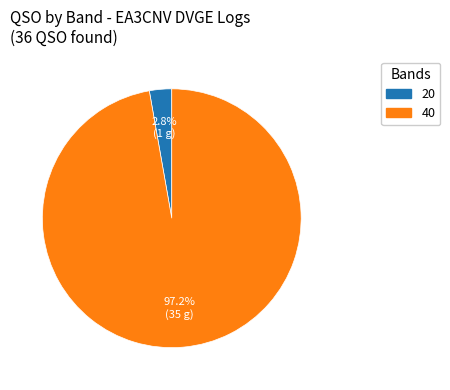

How many slices are in this pie chart?

2